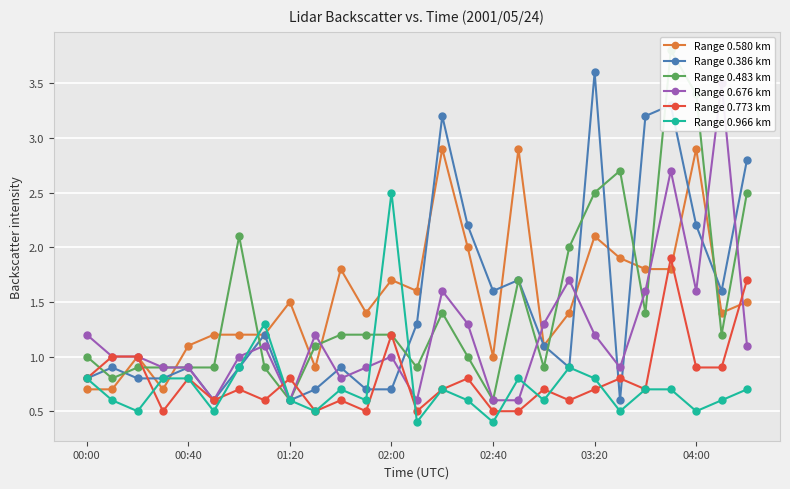

Is the value of Range 0.386 km at 11 greater than the value of Range 0.483 km at 7?

No